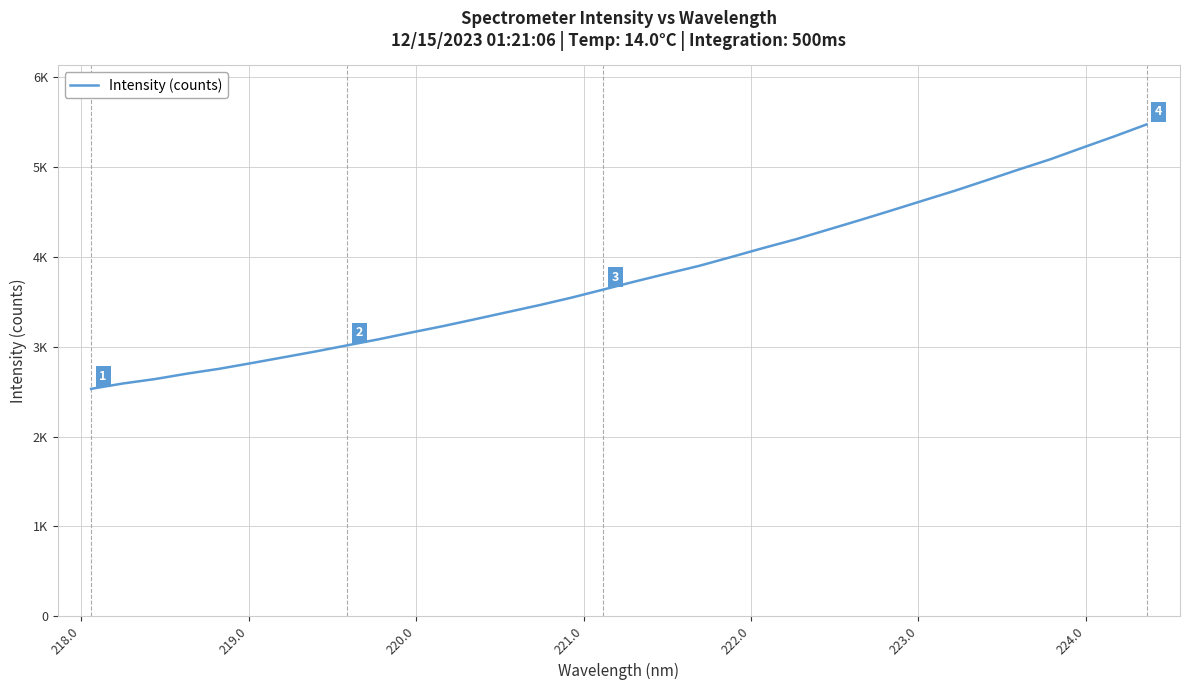

Is this an area chart (filled region under the line)?

No